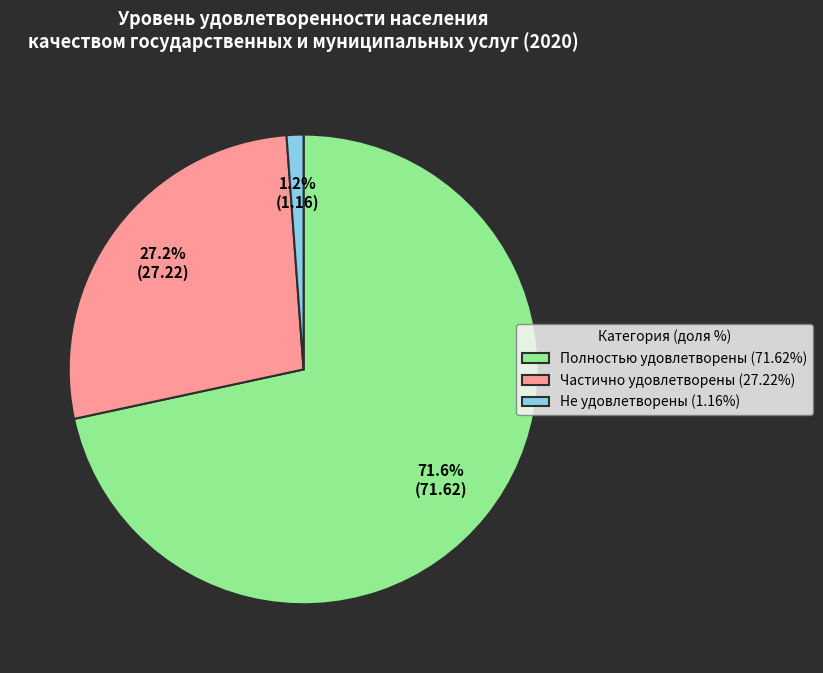

The Не удовлетворены slice represents 1% of the pie. True or false?

True